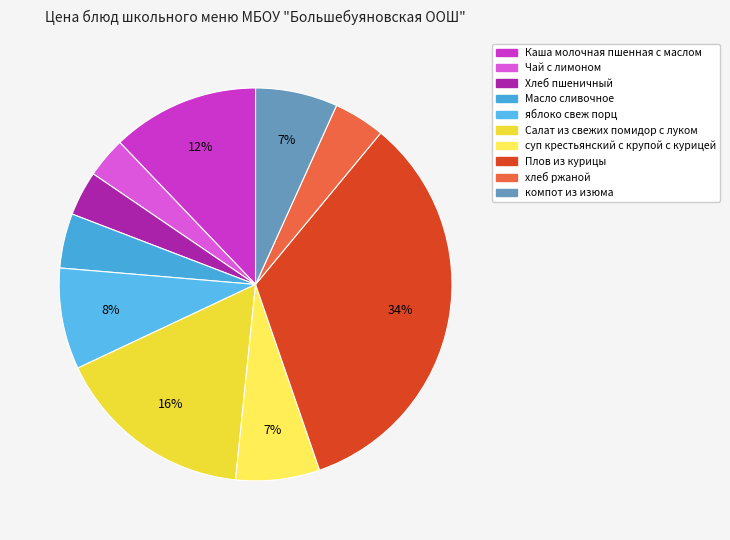

To the nearest percent, what is the difference between the Салат из свежих помидор с луком and Хлеб пшеничный slice percentages?

13%